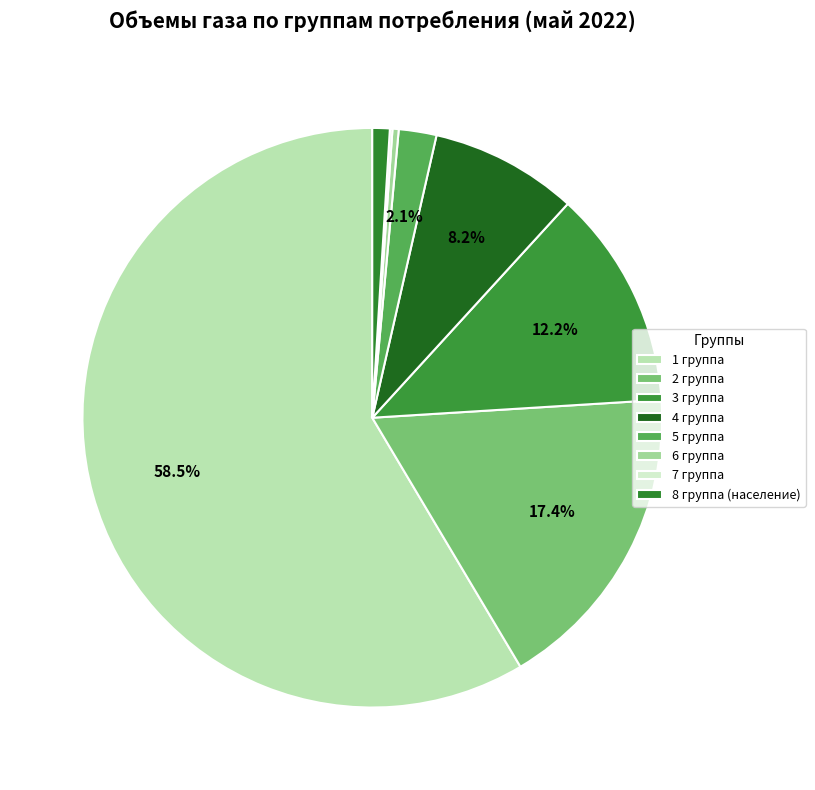

Does 2 группа account for over 50% of the chart?

No